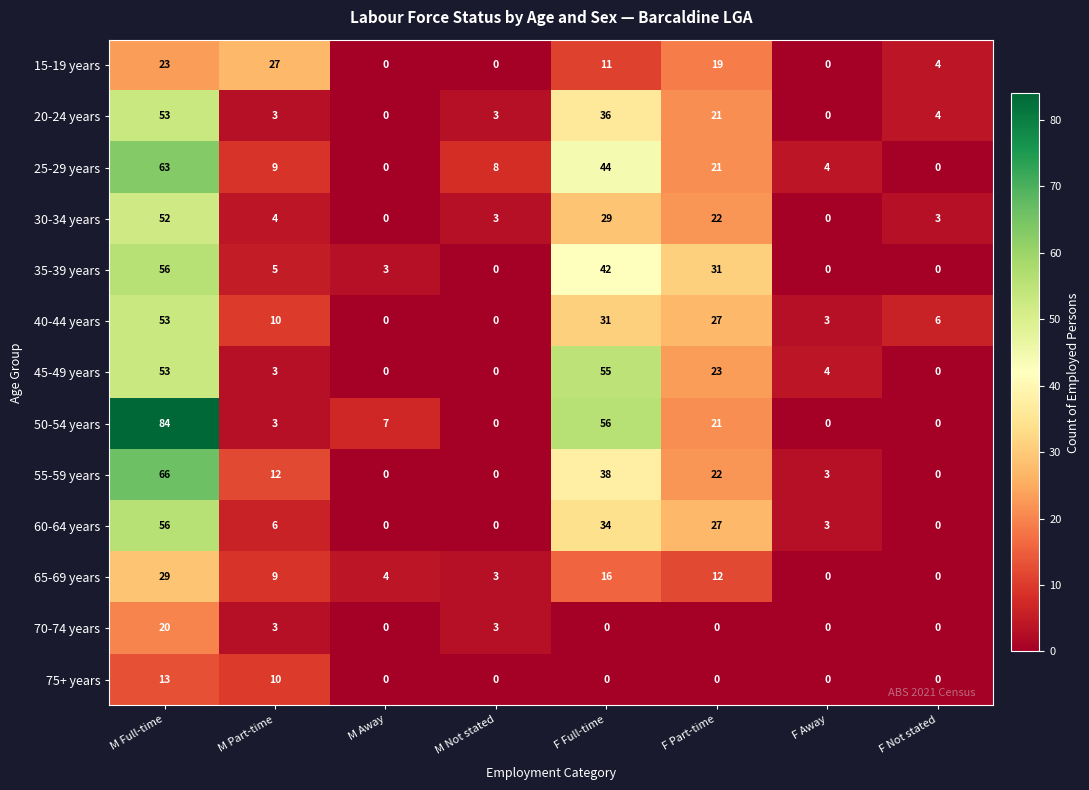

Which series changed the most between M Part-time and F Part-time?

35-39 years